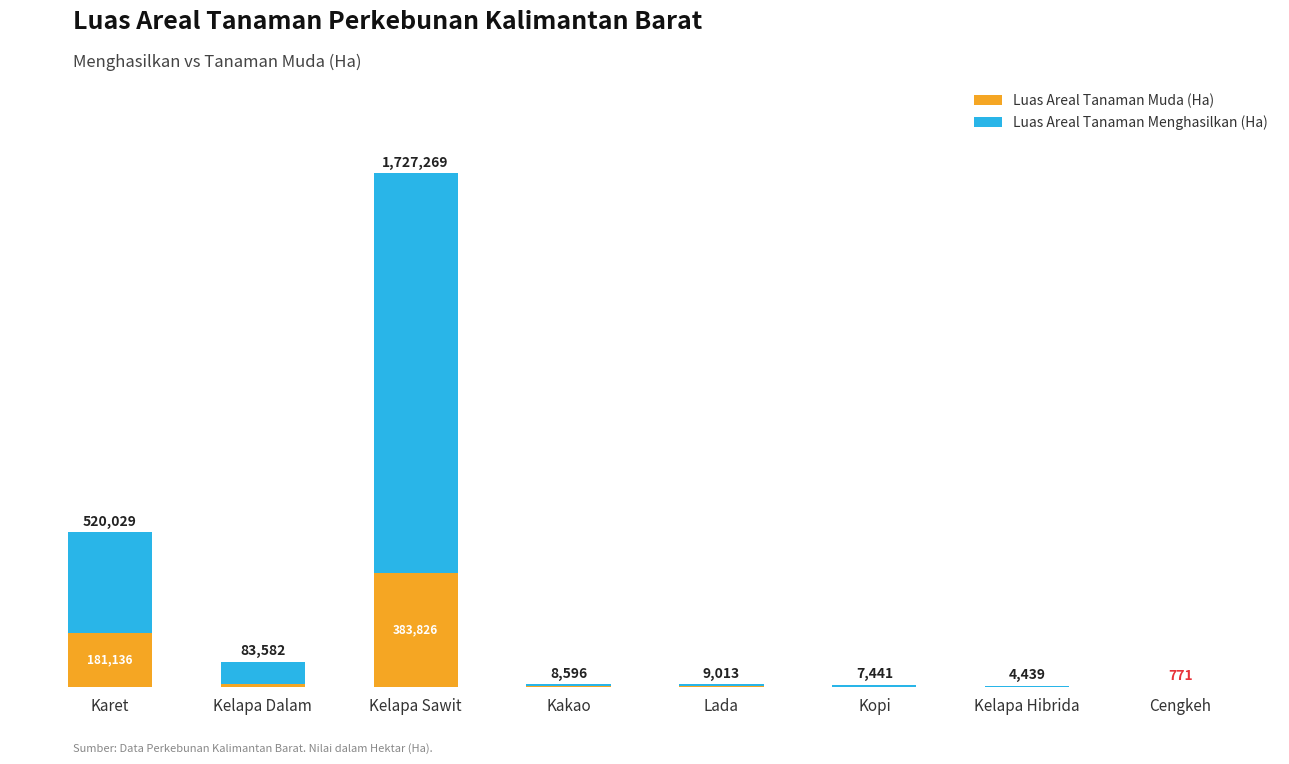

What is the label of the 2nd bar from the left?

Kelapa Dalam